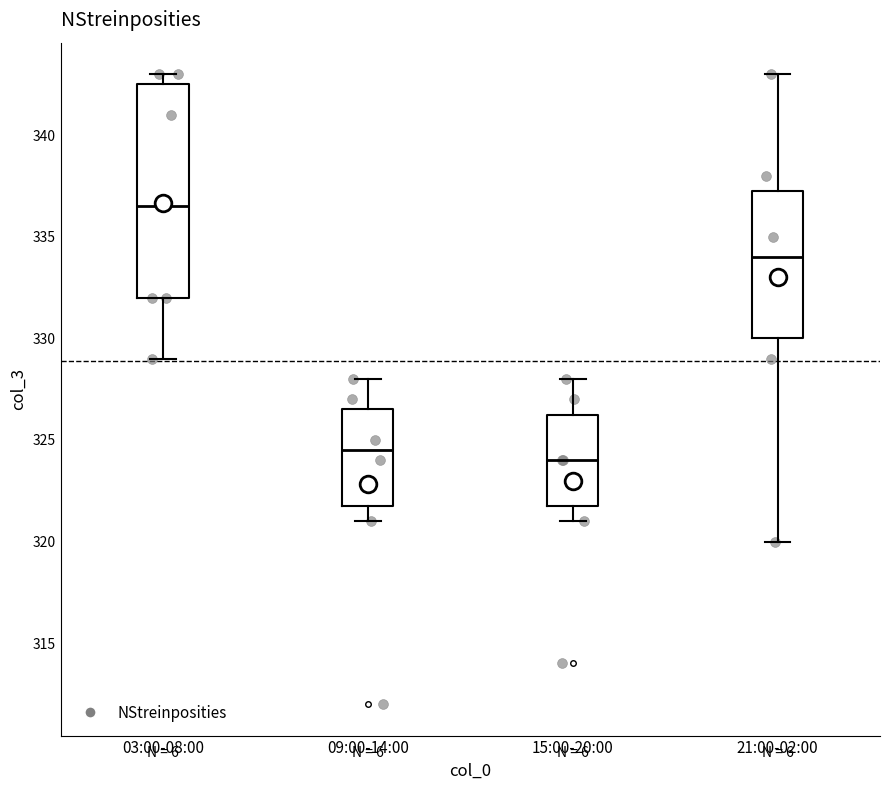

Reading left to right, read every box against the y-axis: the position of its median line, the range the box covers, and the ends of its whiskers. The values are not printed on the chart, so give them approximately, as read against the axis.

03:00-08:00: median 336.5, box 332.0 to 342.5, whiskers 329.0 to 343.0
09:00-14:00: median 324.5, box 322.0 to 326.5, whiskers 321.0 to 328.0
15:00-20:00: median 324.0, box 322.0 to 326.5, whiskers 321.0 to 328.0
21:00-02:00: median 334.0, box 330.0 to 337.5, whiskers 320.0 to 343.0